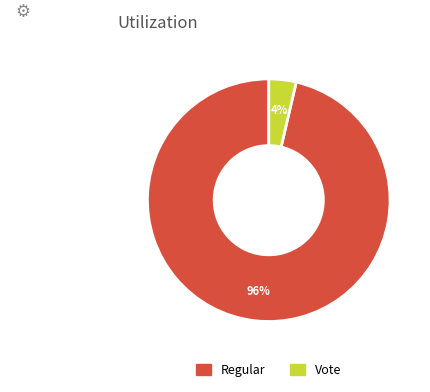

To the nearest percent, what is the average slice percentage?

50%